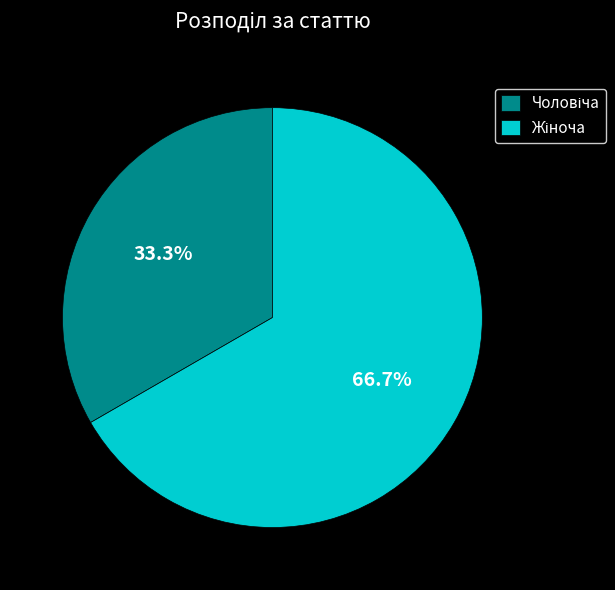

Is there any slice that represents more than half of the pie?

Yes